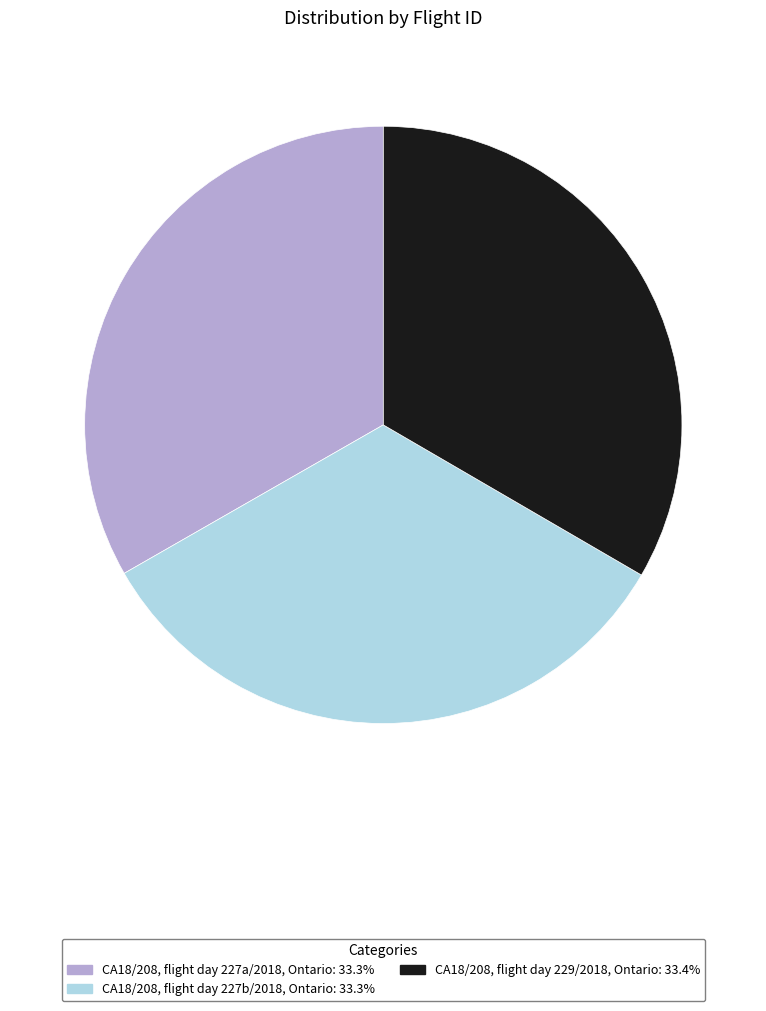

Is CA18/208, flight day 227a/2018, Ontario the majority of the pie?

No